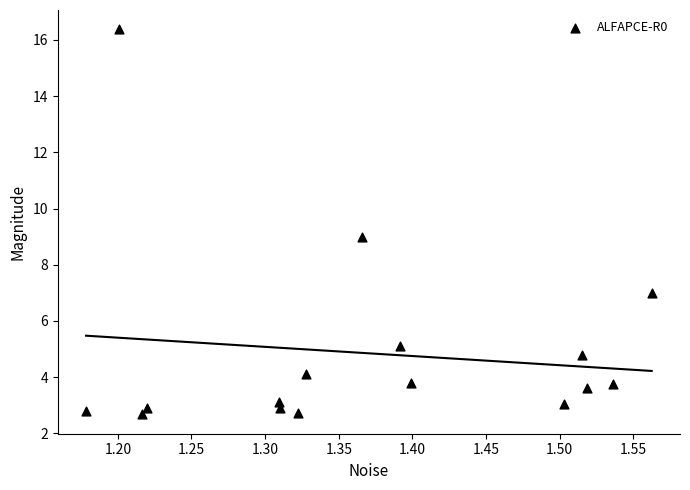

What is the range of X values (max minus min)?

0.4